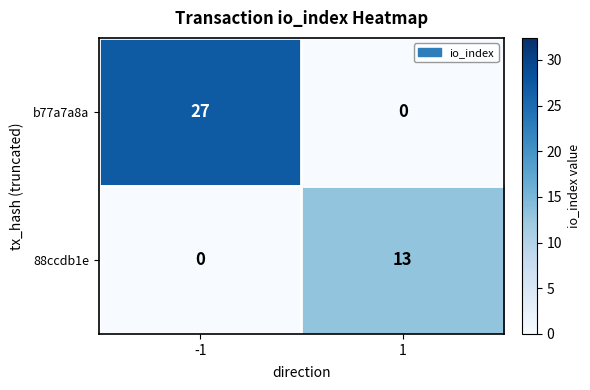

Which series has the largest total across all categories?

b77a7a8a